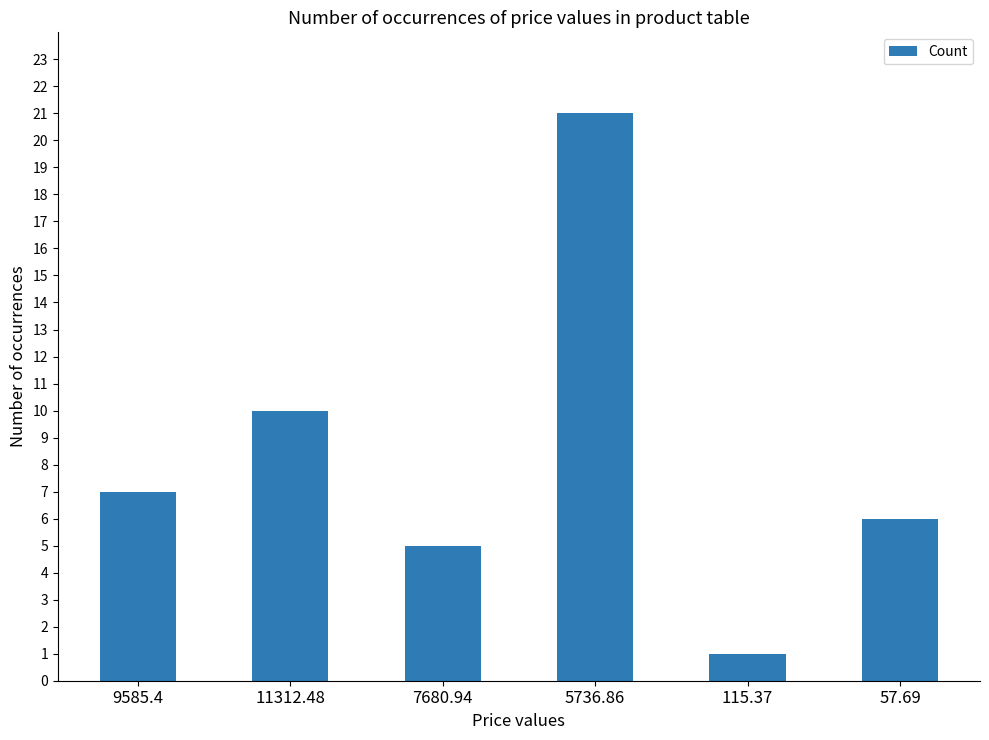

The value at 5736.86 is 21. True or false?

True